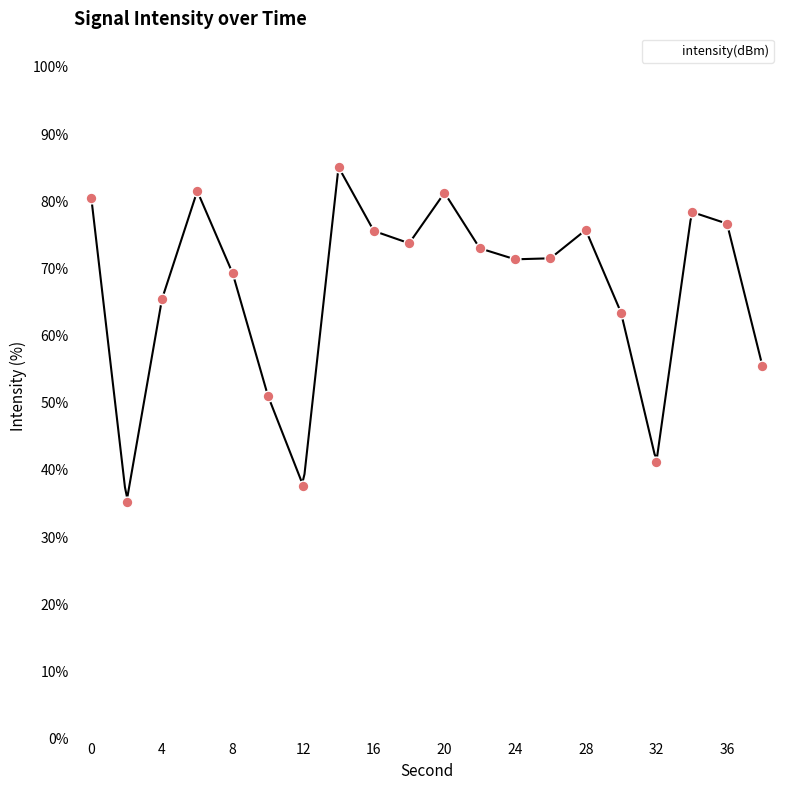

Approximately how many times larger is the value at 24 compared to 20?

0.9